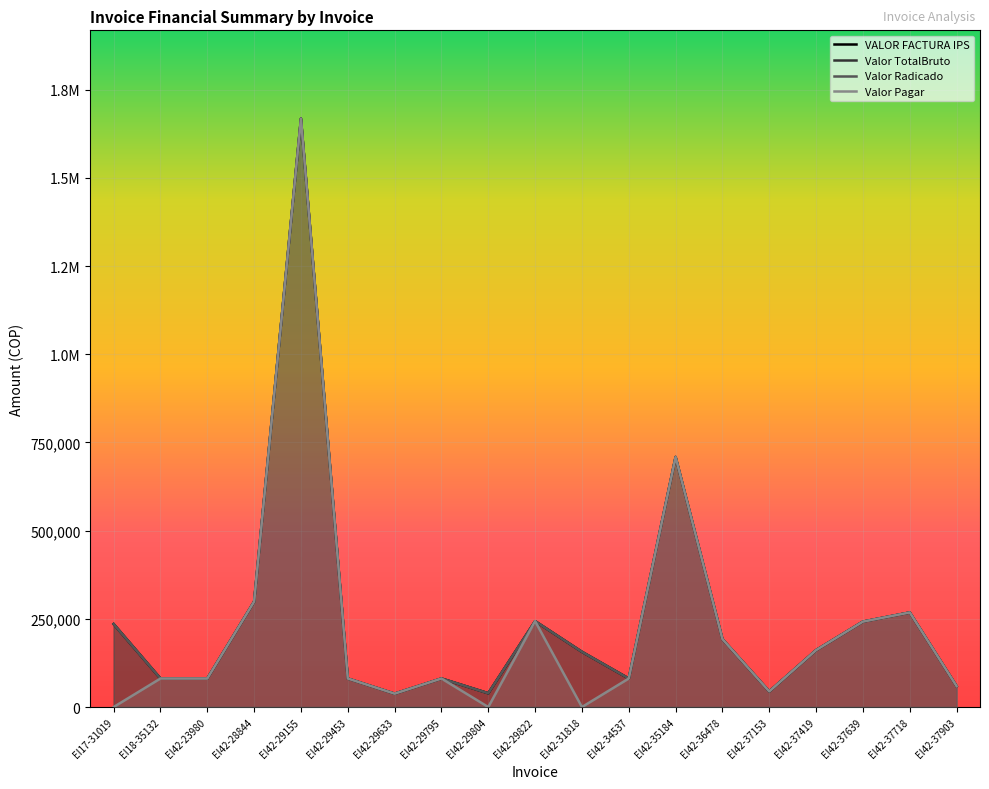

What is the difference between the Valor Radicado values at EI42-29155 and EI17-31019?

1432630